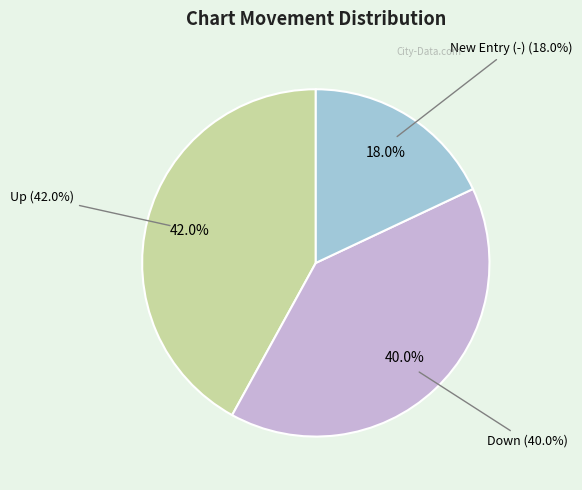

What is the change in value from up to down?

-2